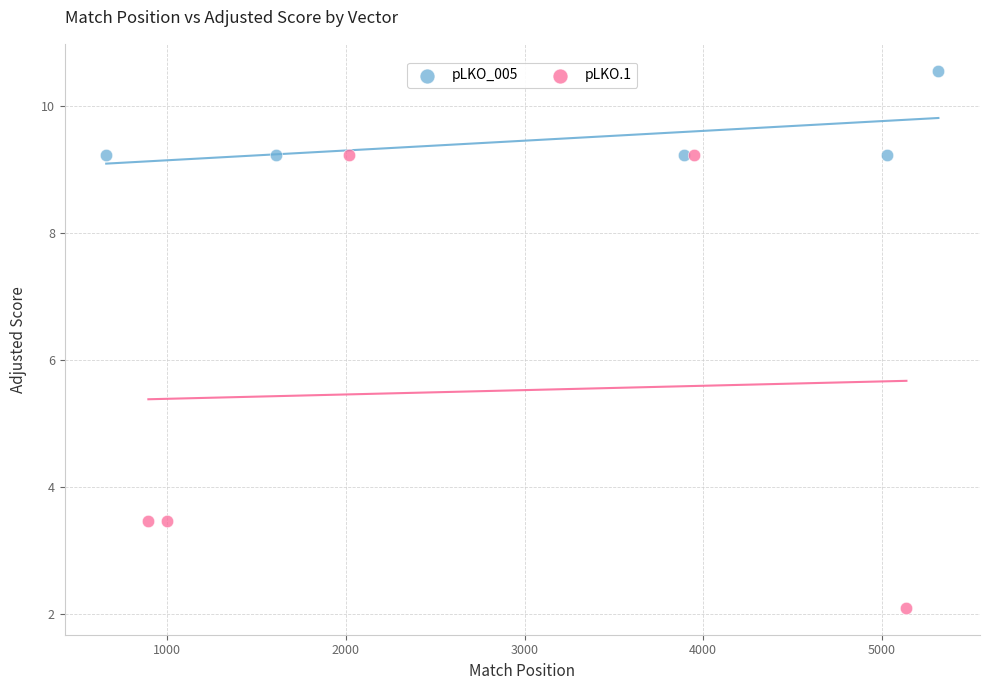

Which series reaches the maximum Y coordinate?

pLKO_005